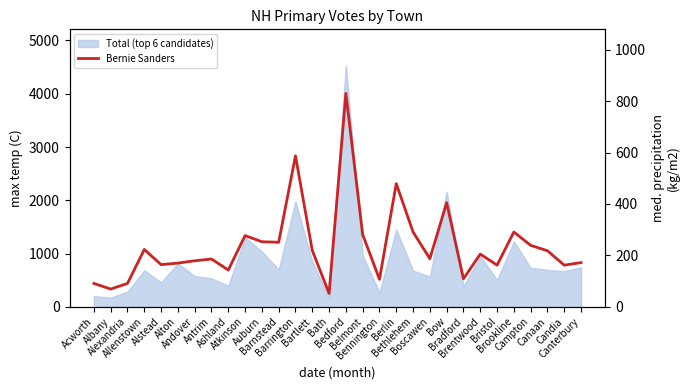

What is the minimum value shown in the chart?

52